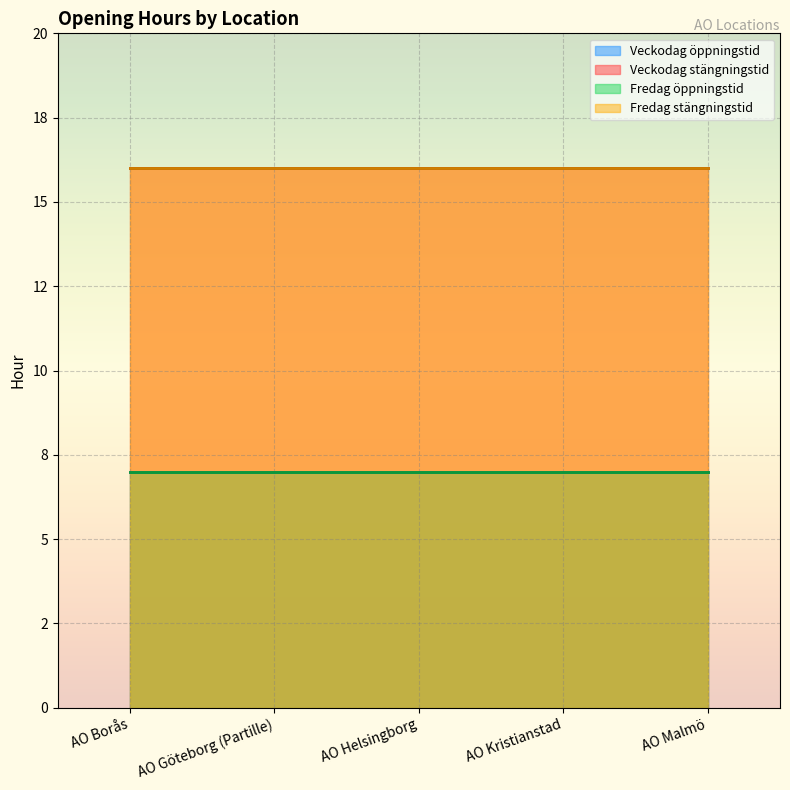

Is it true that Veckodag stängningstid equals 16 at AO Göteborg (Partille)?

True